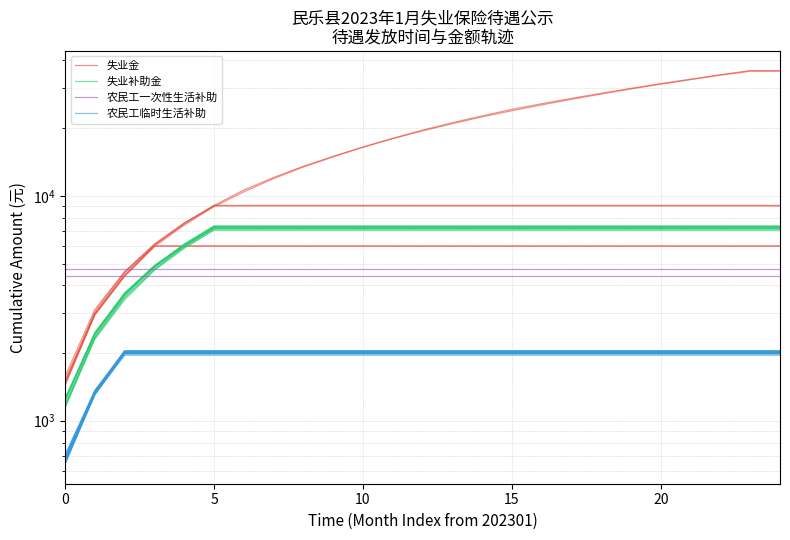

After their last crossing, which series has the higher values: 失业金 or 农民工一次性生活补助?

失业金